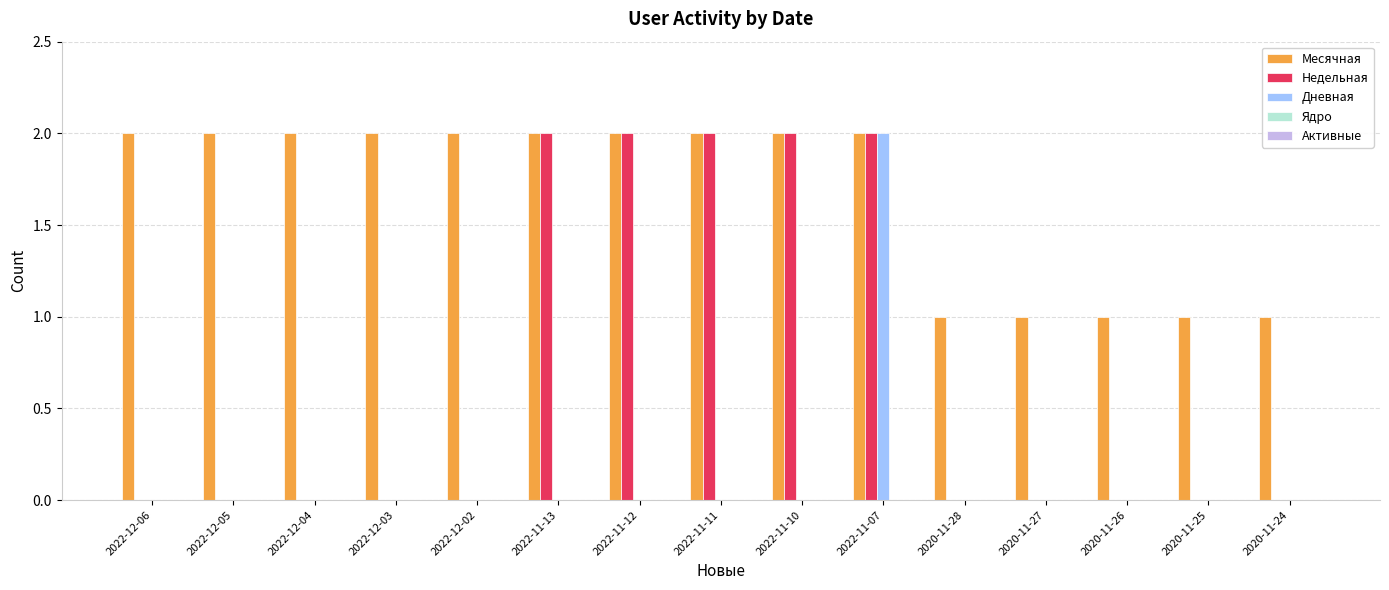

Is it true that Дневная equals 0 at 2022-11-10?

True